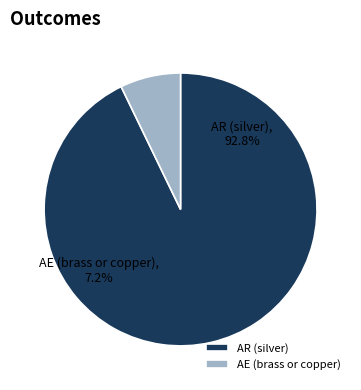

Is it true that AR (silver), 880 is 93% of the pie?

True